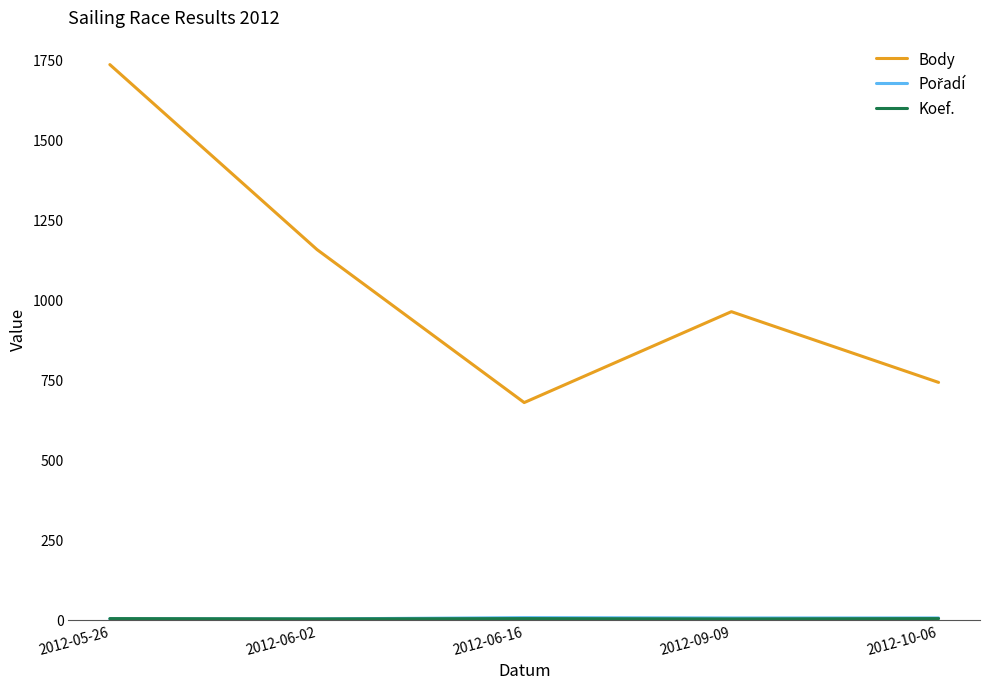

Which category has the highest value across all series?

2012-05-26